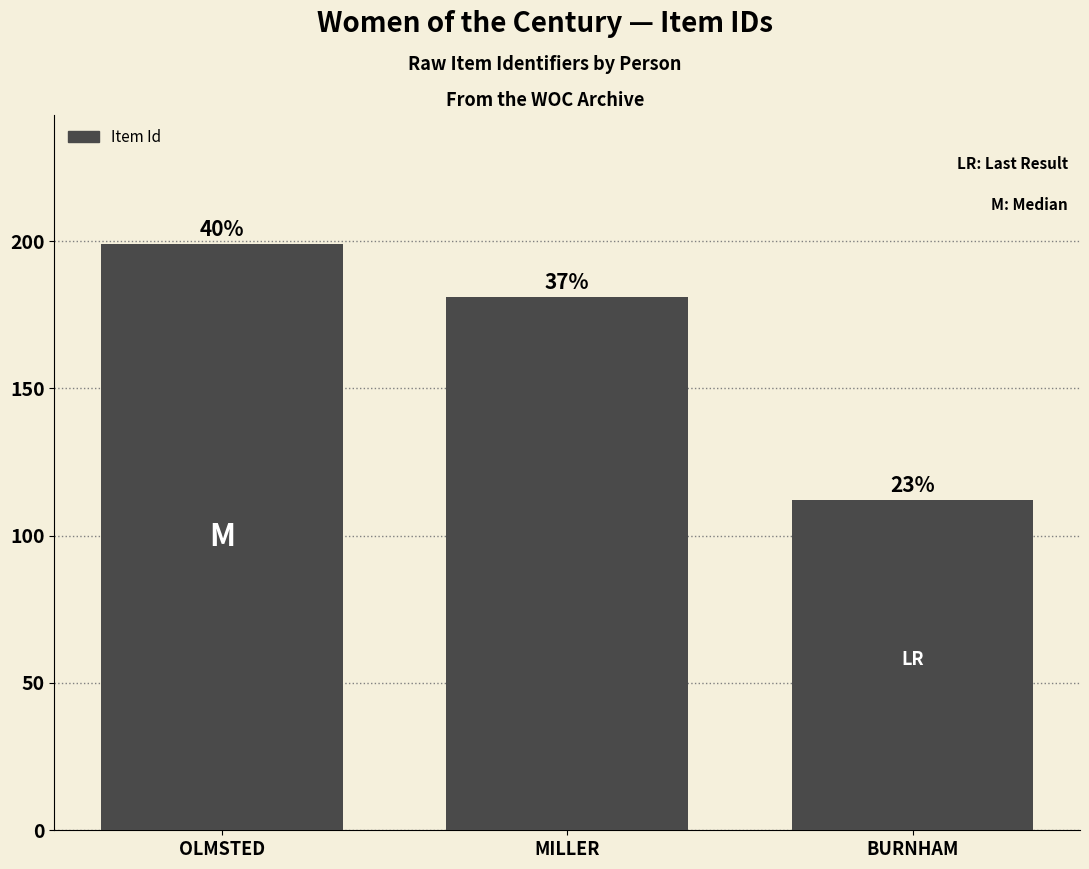

What position from the right is MILLER?

2